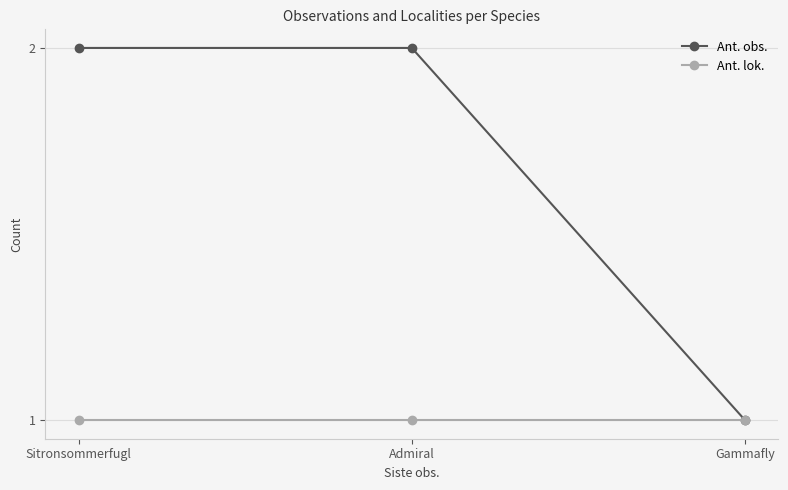

How many data points does each series have?

3